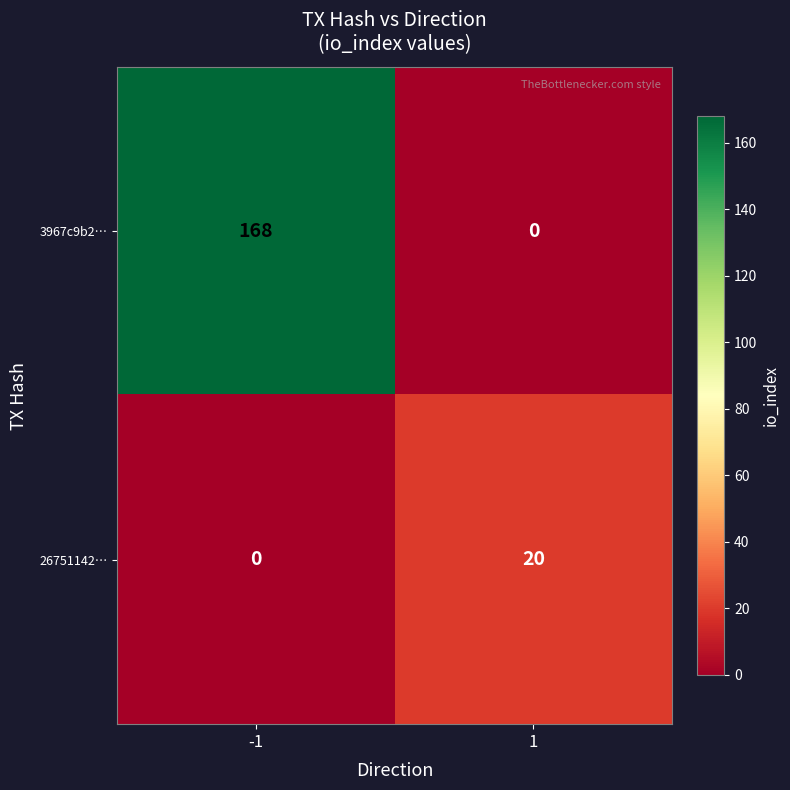

What is the difference between the maximum and minimum values in the 3967c9b2… series?

168